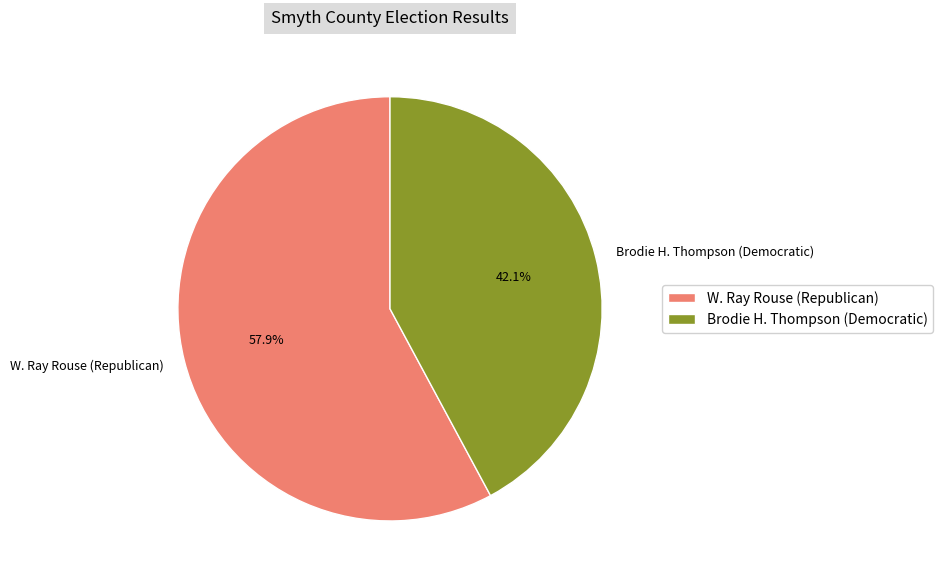

What is the ratio of the value at Brodie H. Thompson (Democratic) to the value at W. Ray Rouse (Republican)?

0.7